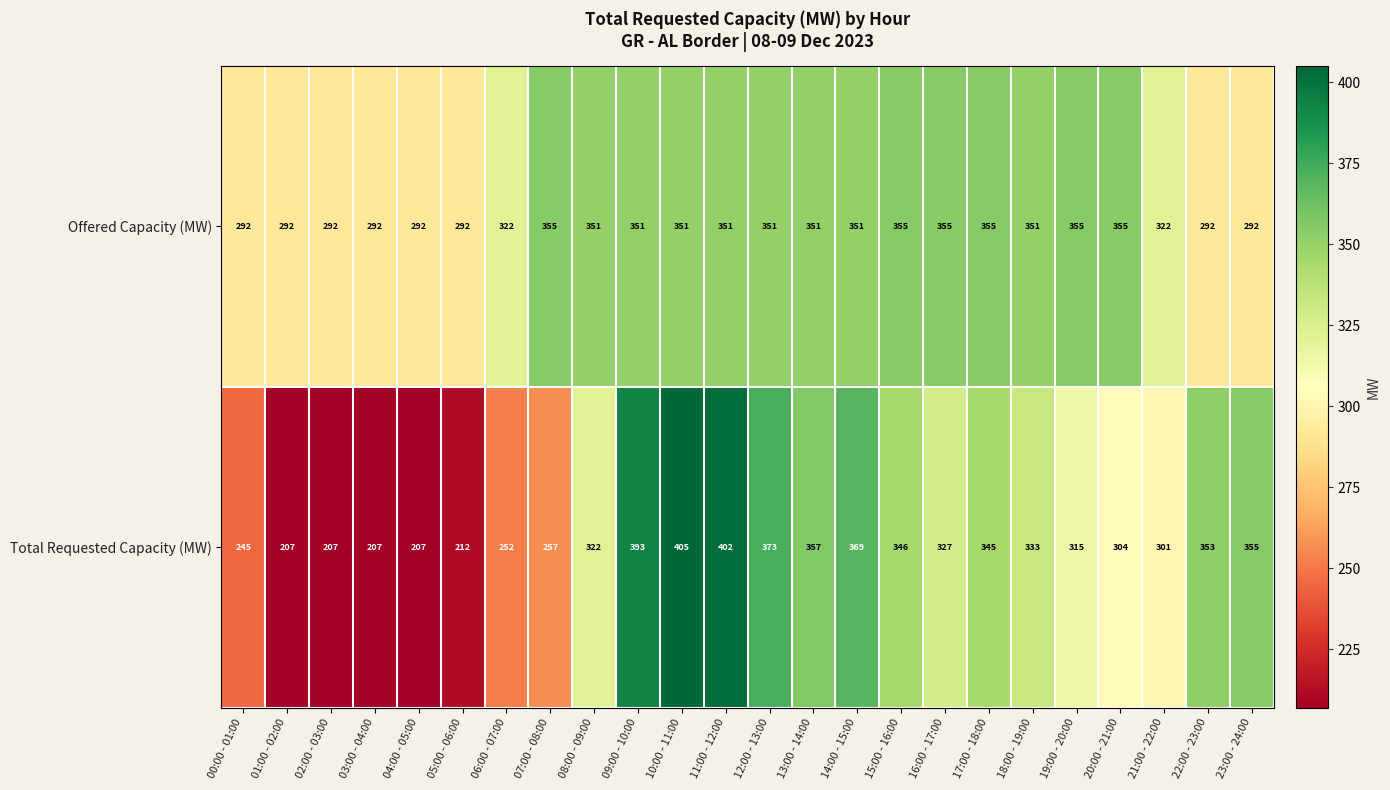

What is the average value of the Offered Capacity (MW) series?

330